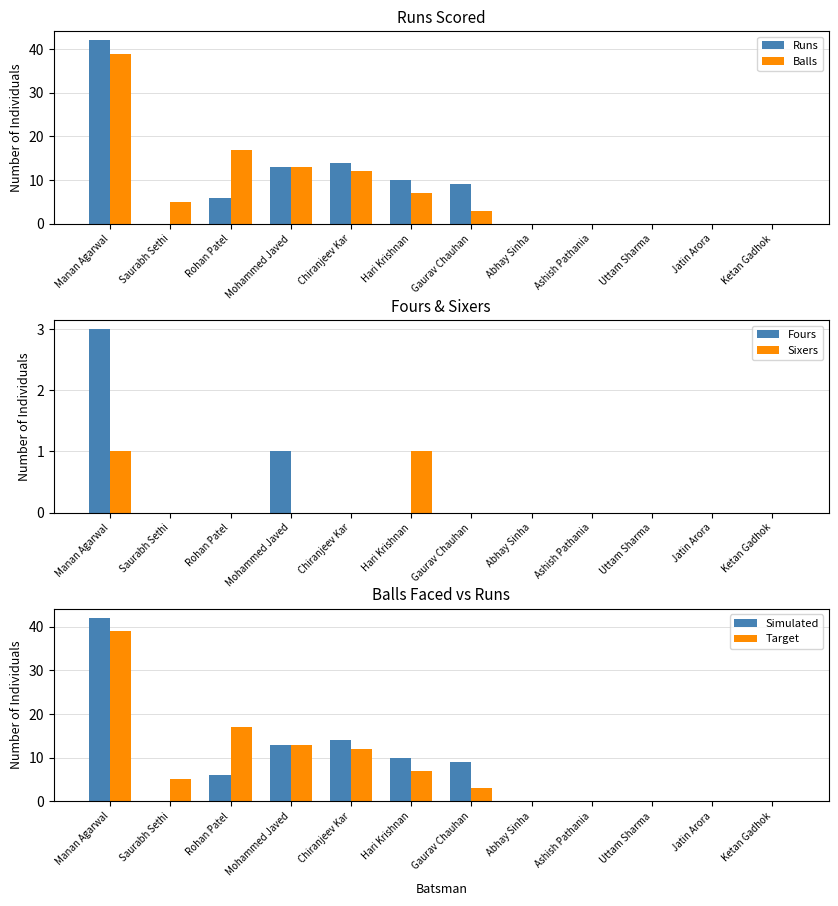

How many groups of bars are there?

12